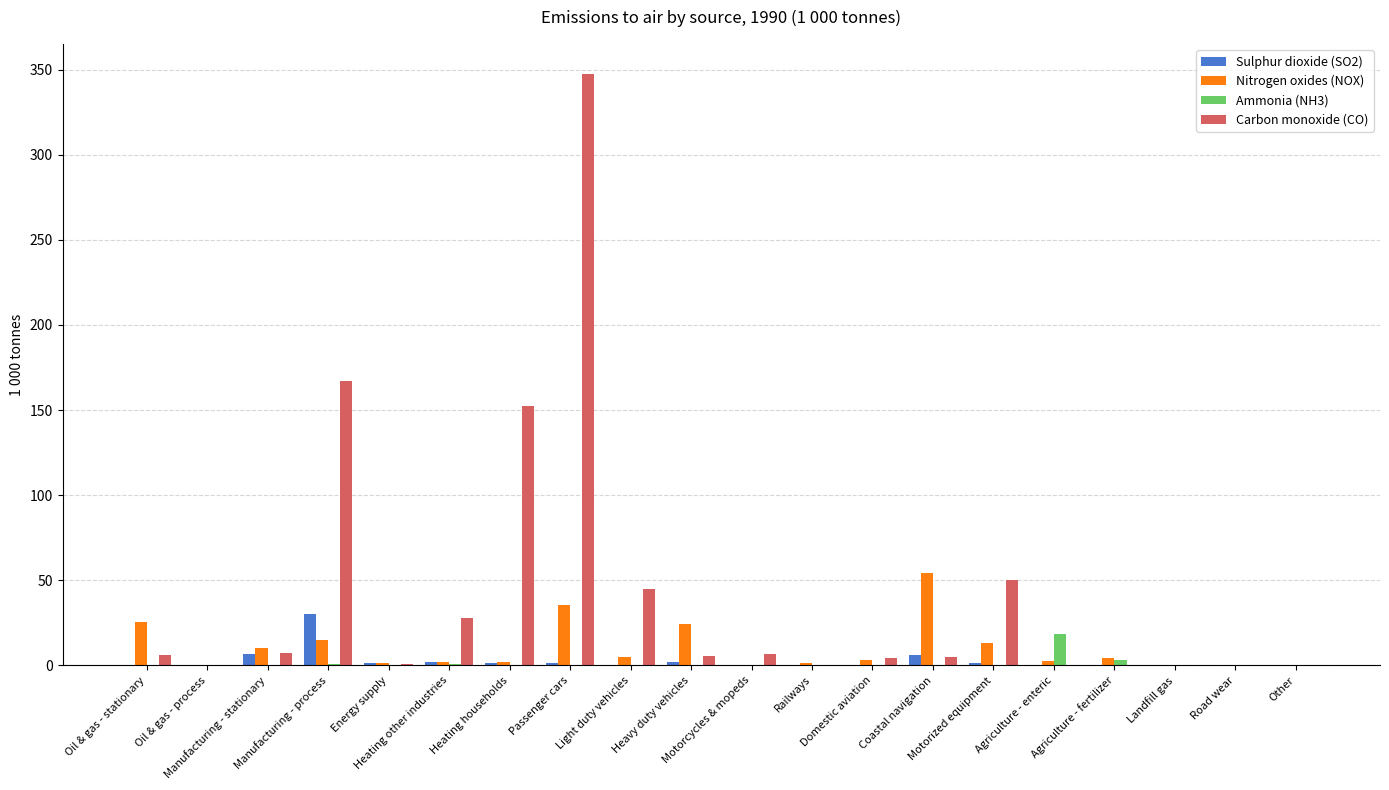

What is the difference between the Sulphur dioxide (SO2) values at Agriculture - fertilizer and Motorized equipment?

1.1